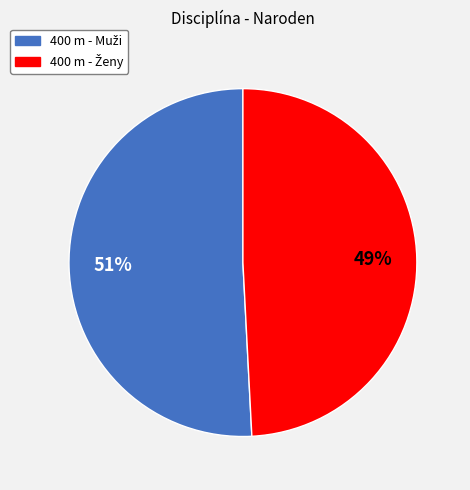

Does any single category account for the majority?

Yes